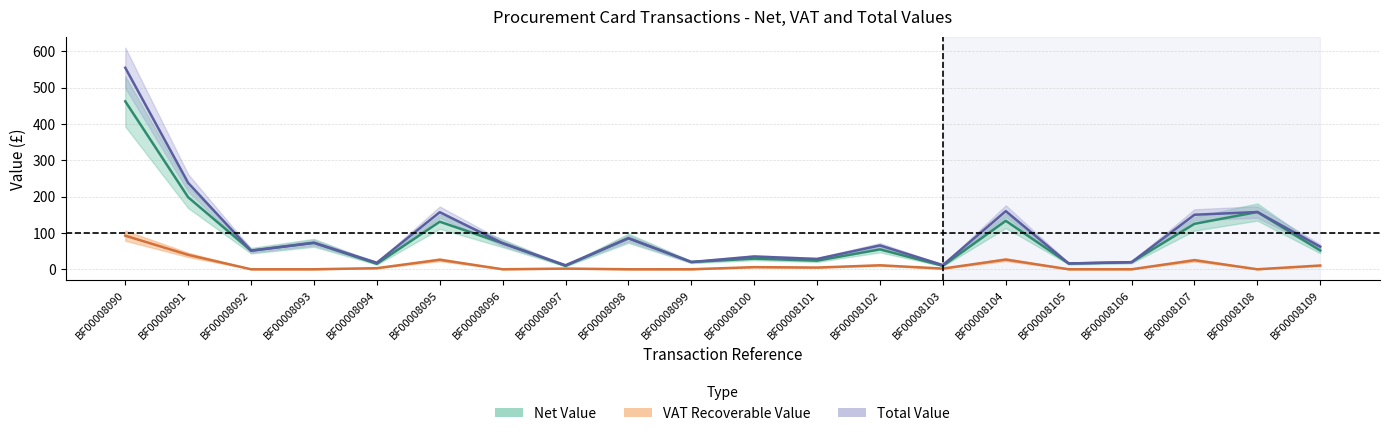

At which label does VAT Recoverable Value reach its minimum?

BF00008092